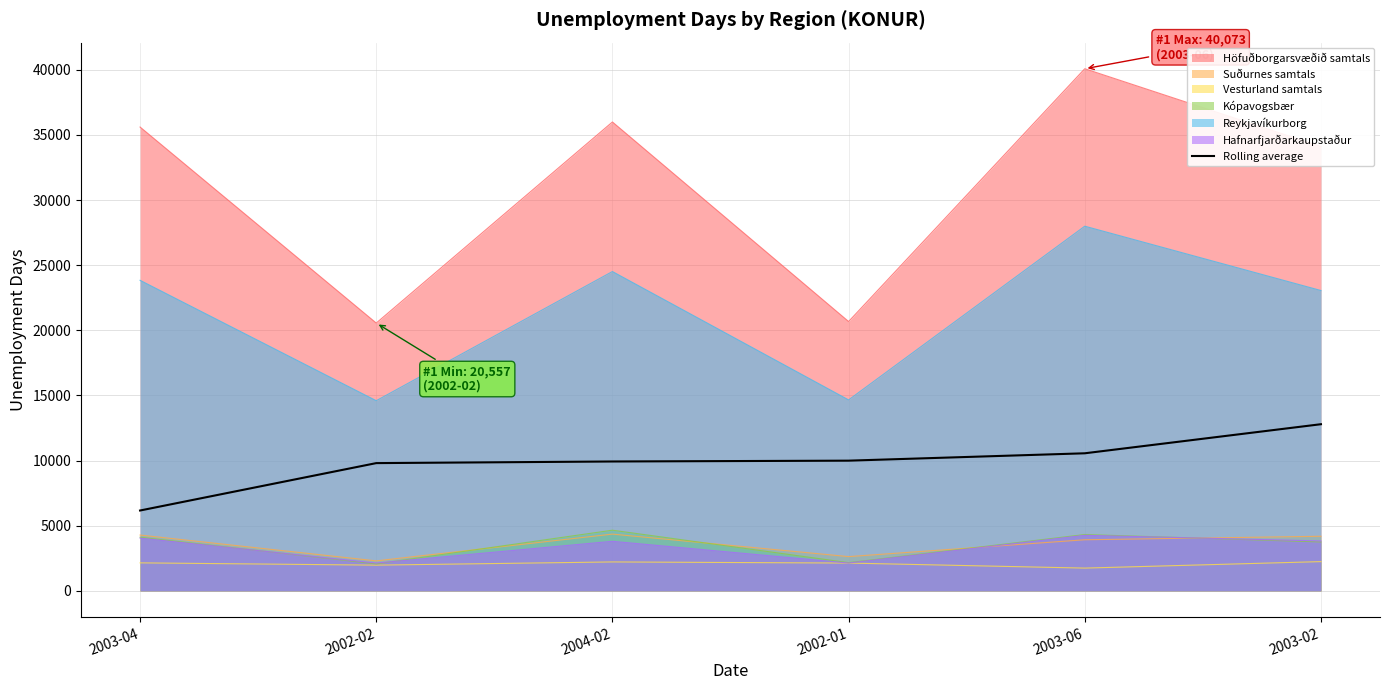

Which category has the highest value across all series?

2003-06